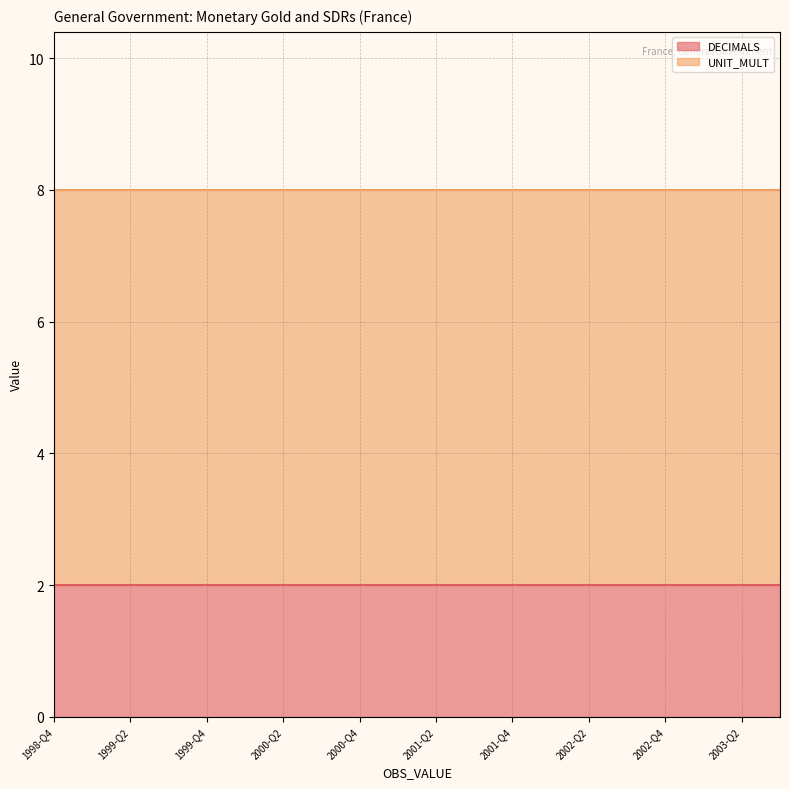

What are all the series names shown in the legend?

DECIMALS, UNIT_MULT